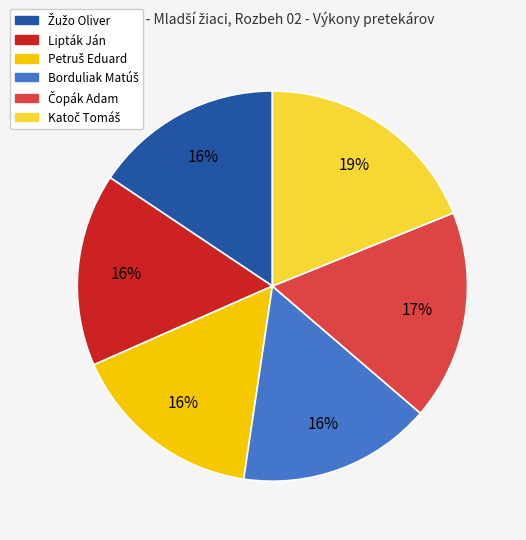

To the nearest percent, what is the difference between the largest and smallest slice percentages?

3%